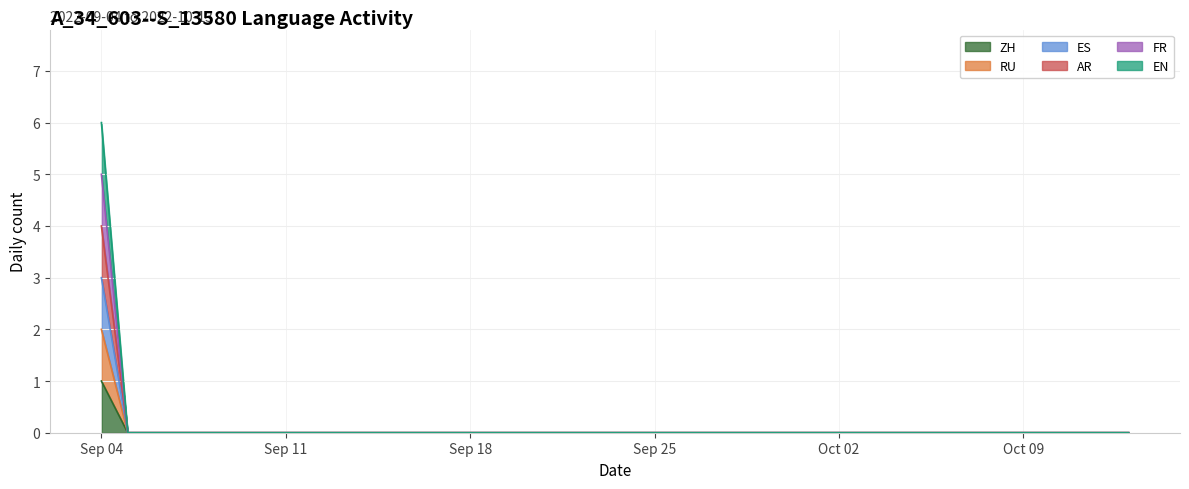

True or false: EN has a value of 2 at 2022-09-26.

False